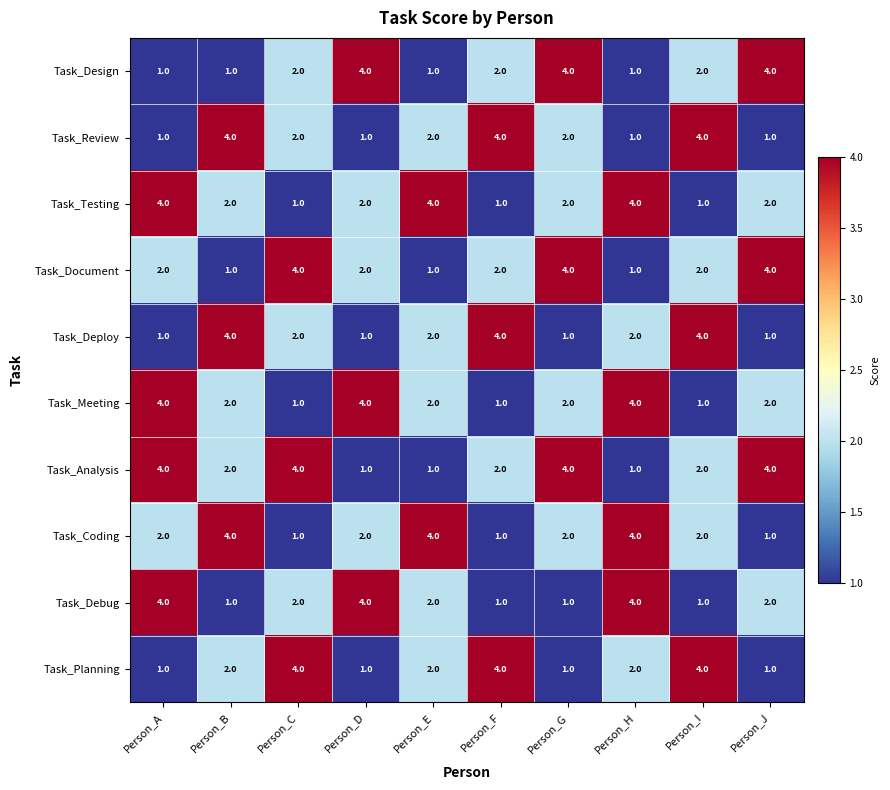

How many distinct data groups are displayed?

10